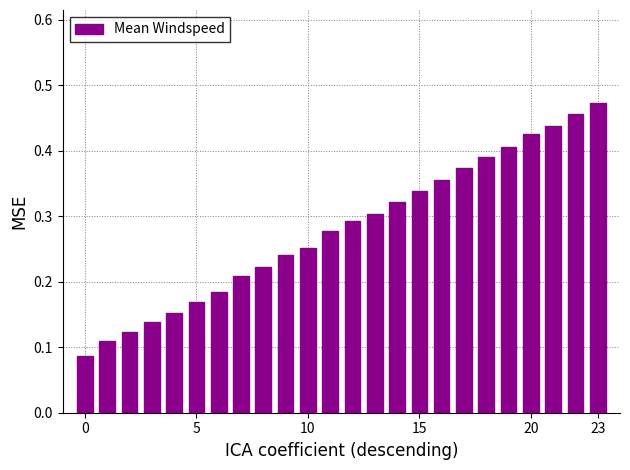

How many values are between 0 and 1?

24